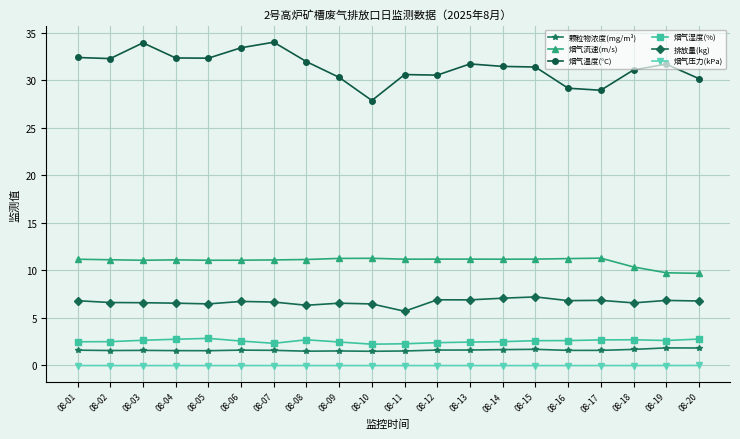

Does the chart have visible grid lines?

Yes